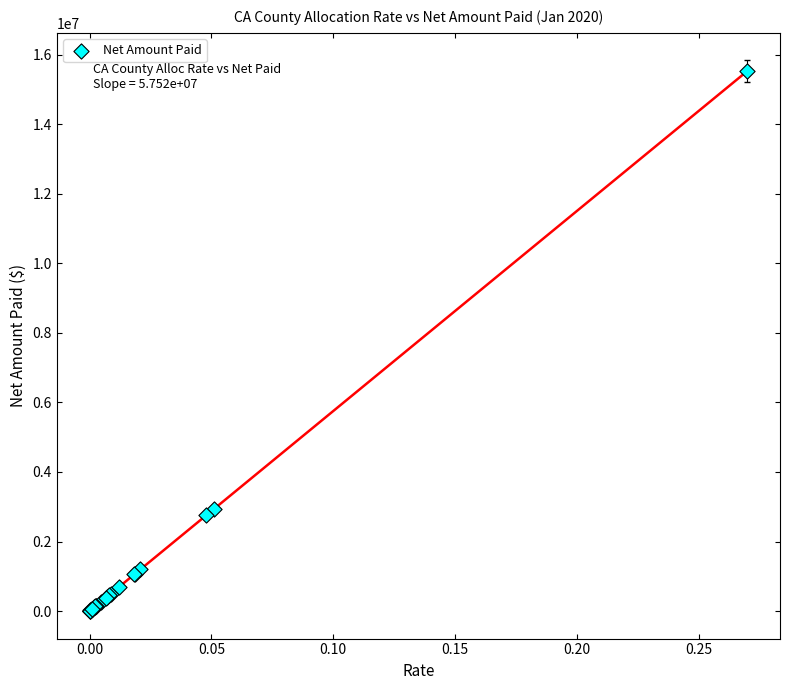

What Y value in the scatter plot is closest to 7761353?

2934508.7